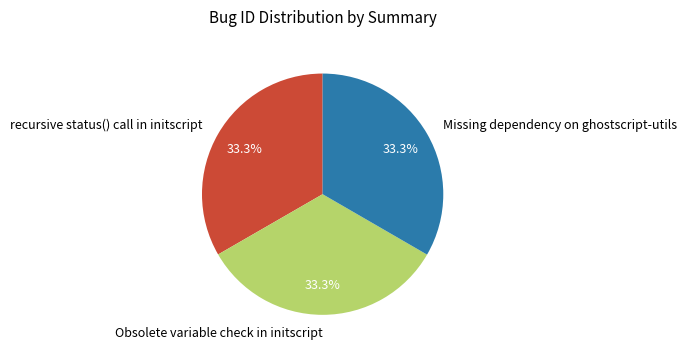

Does recursive status() call in initscript account for over 50% of the chart?

No